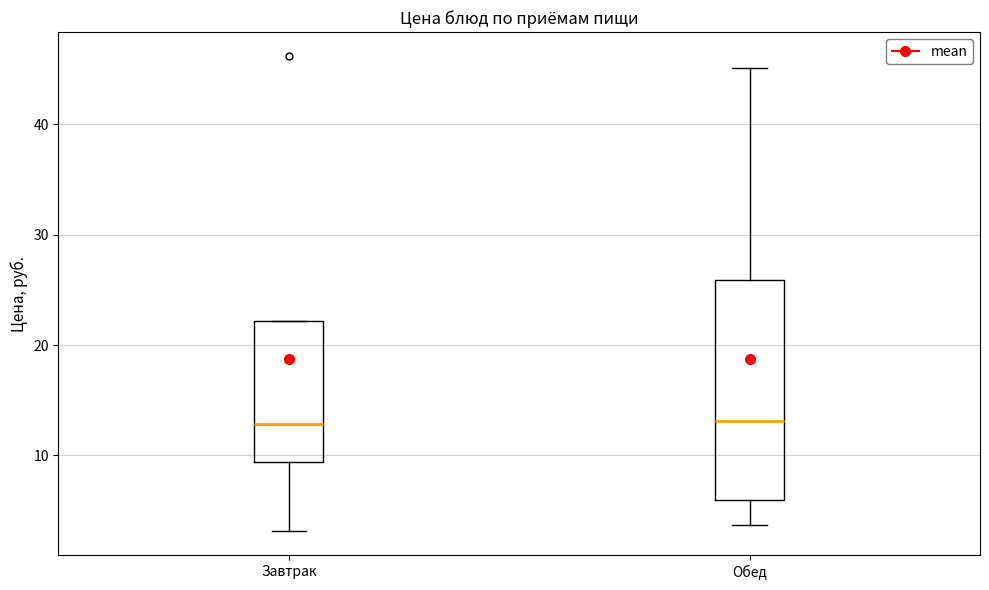

Where is the lower edge of the box for Обед on the y-axis? The values are not printed on the chart, so give them approximately, as read against the axis.

6